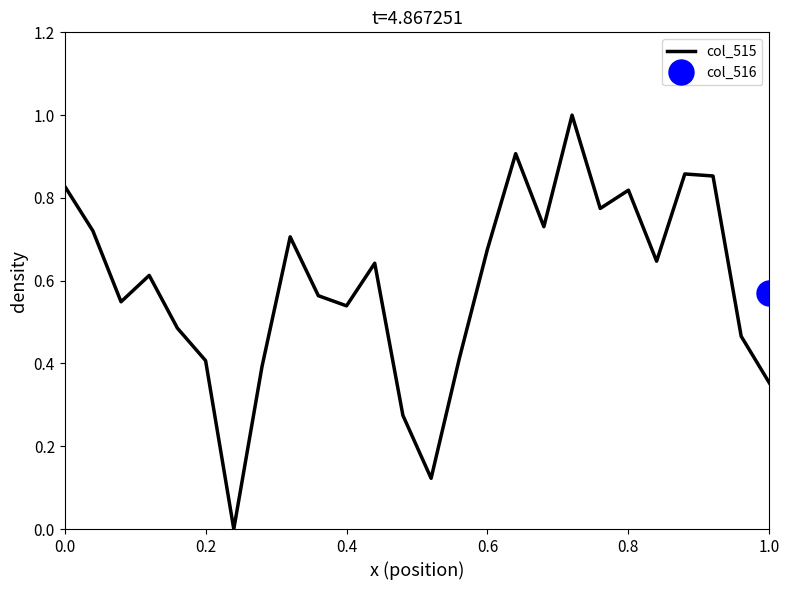

What is the maximum value for col_515?

1.0